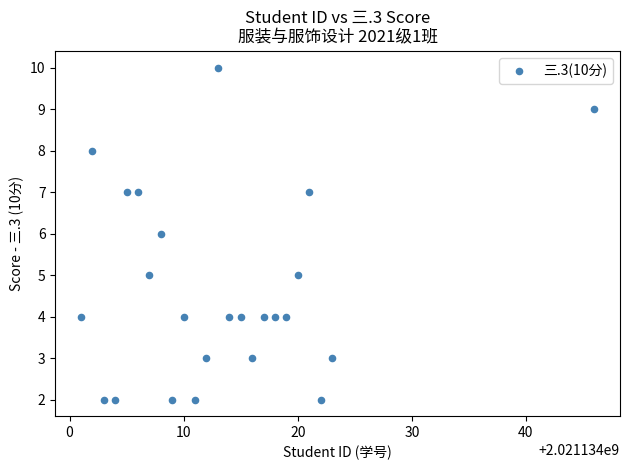

What is the range of X values (max minus min)?

45